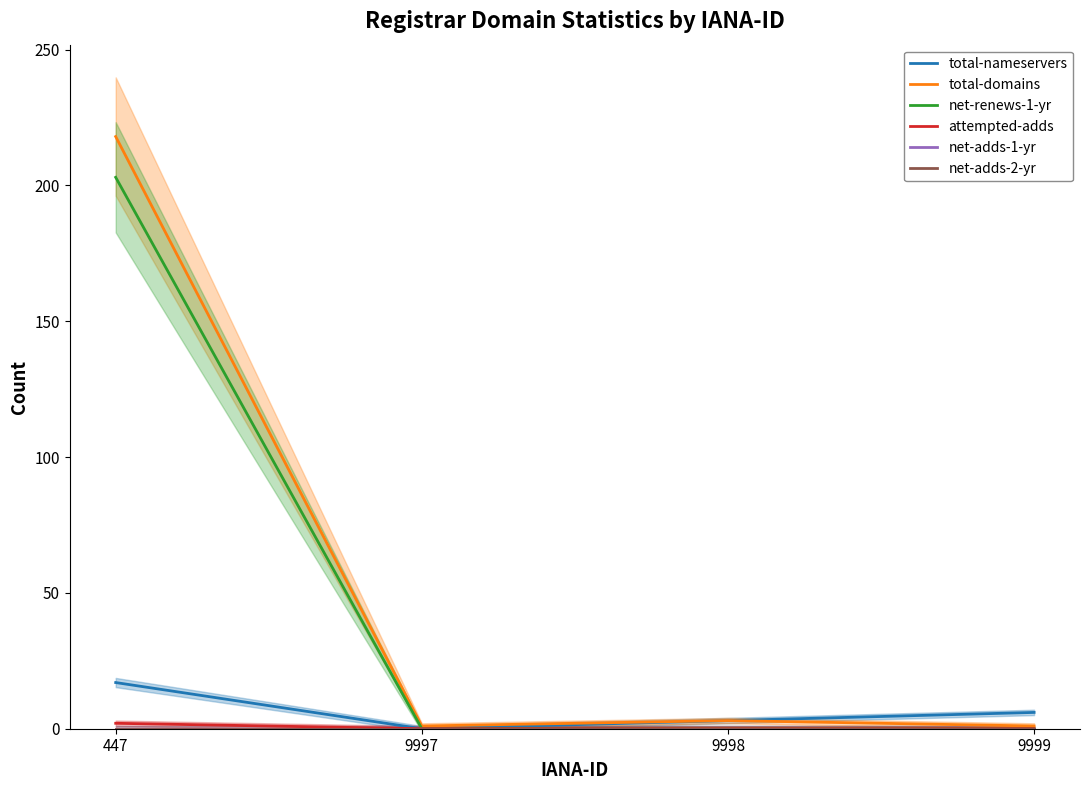

What is the value of the total-nameservers point at the 3rd from the left?

3